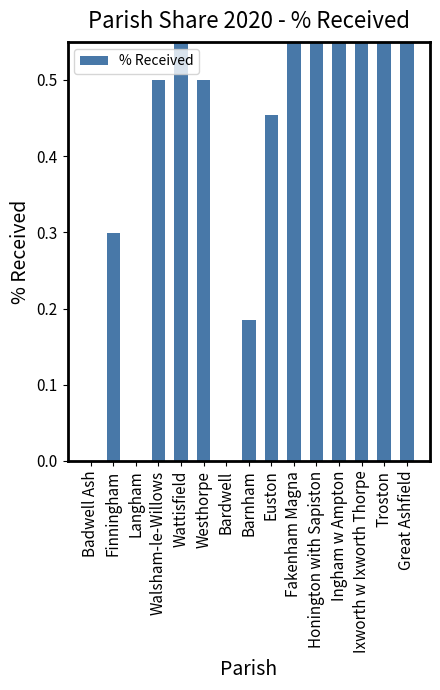

Is it true that the value at Great Ashfield is 0.7?

True